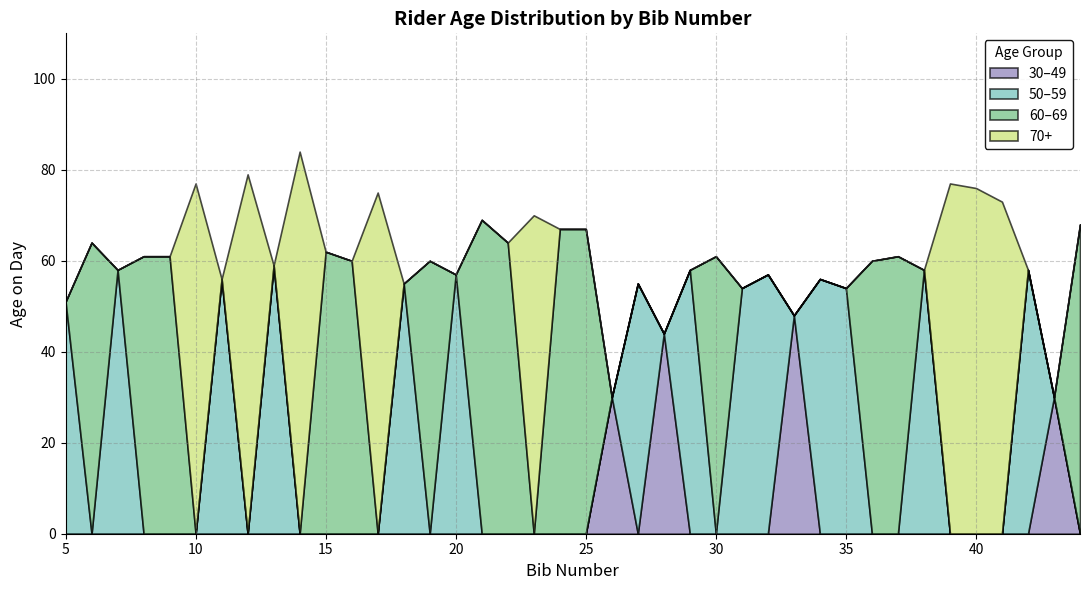

Rank the categories by value from lowest to highest.

26, 43, 28, 33, 5, 31, 35, 18, 27, 11, 34, 20, 32, 7, 29, 38, 42, 13, 16, 19, 36, 8, 9, 30, 37, 15, 6, 22, 24, 25, 44, 21, 23, 41, 17, 40, 10, 39, 12, 14